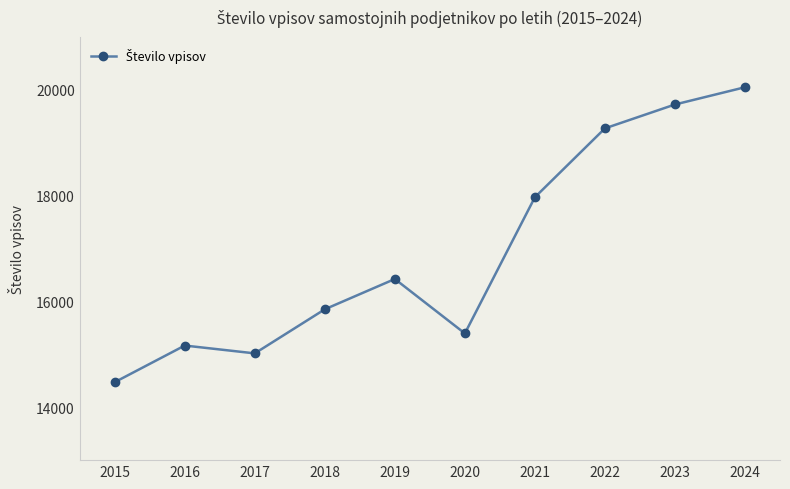

What is the minimum value shown in the chart?

14473